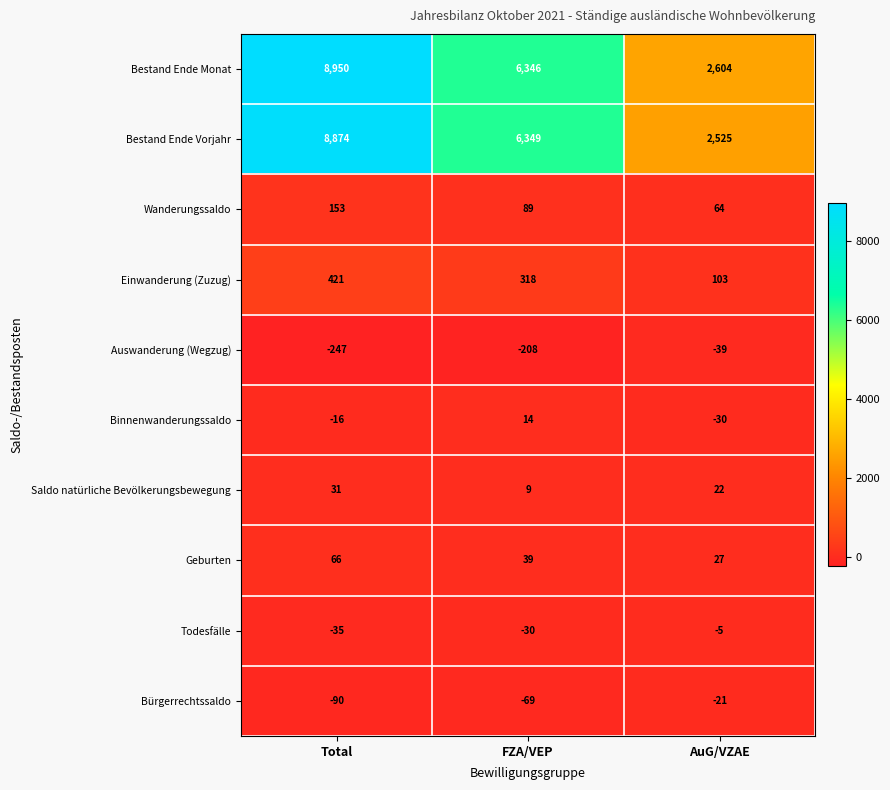

Count the Saldo natürliche Bevölkerungsbewegung values in the range 9 to 31.

3